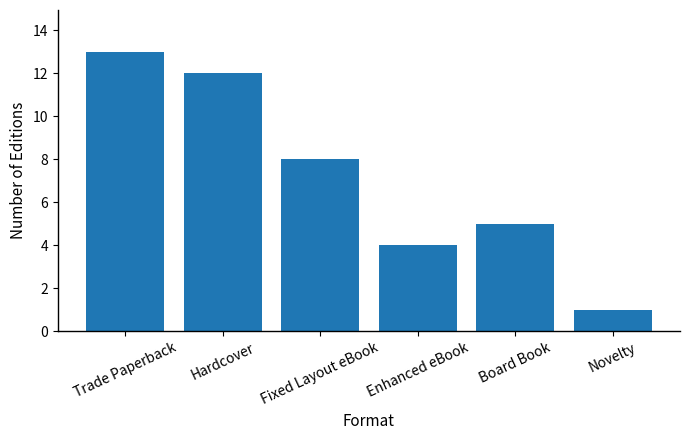

The value at Enhanced eBook is 1. True or false?

False